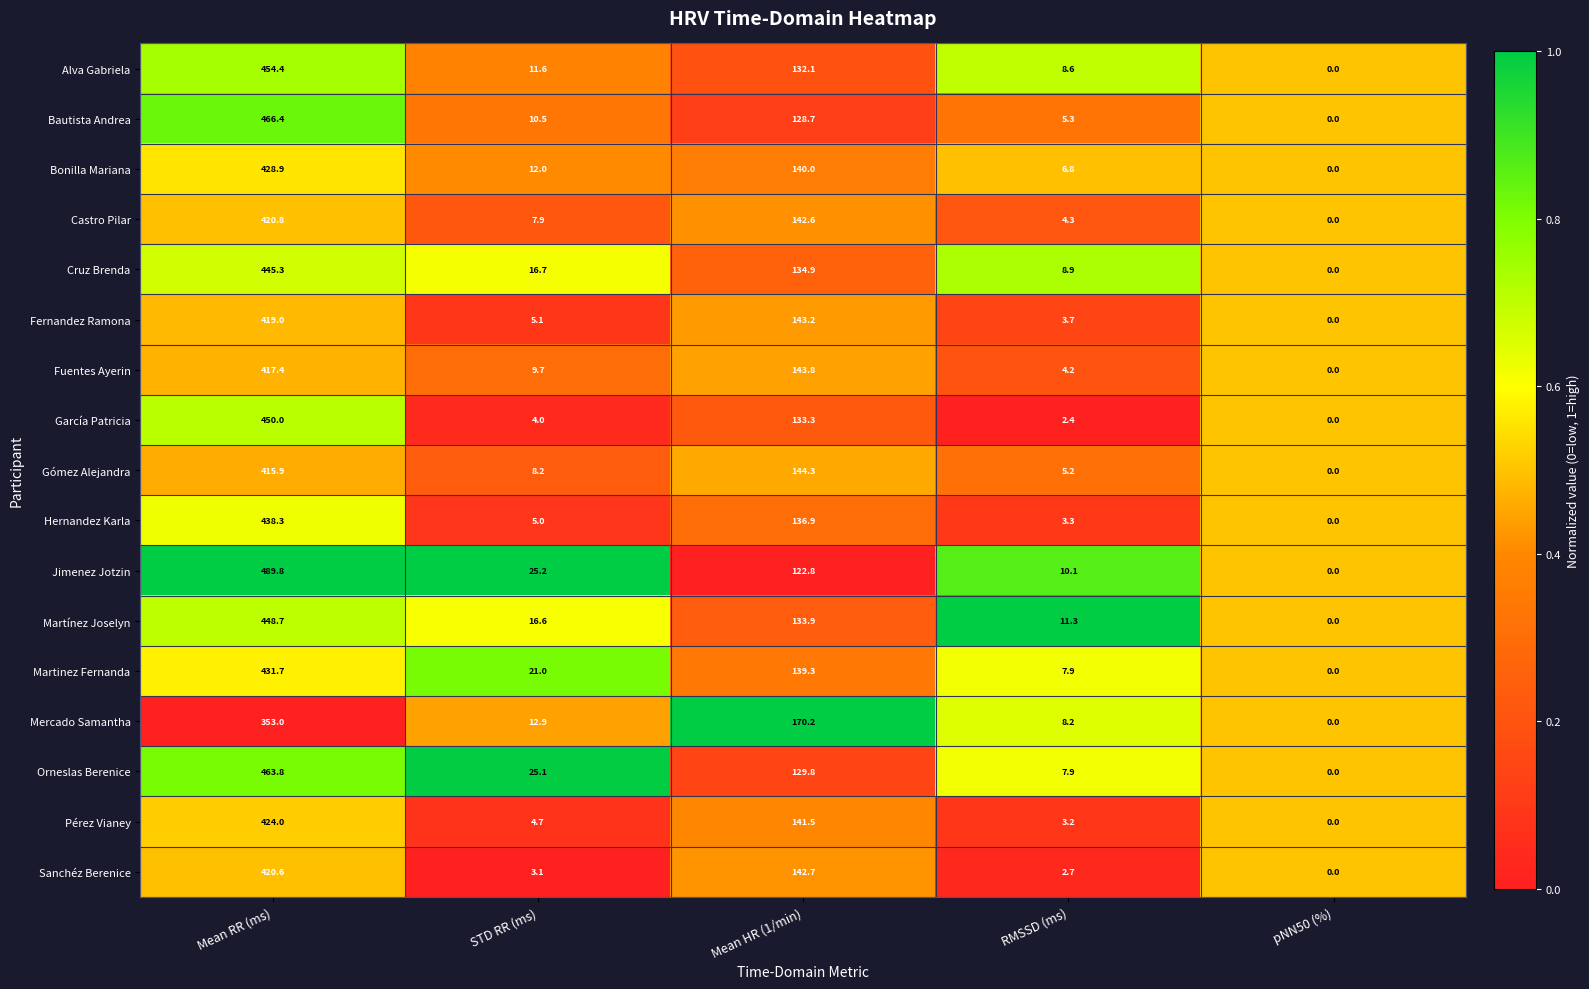

What is the sum of the Orneslas Berenice values at pNN50 (%) and RMSSD (ms)?

7.9